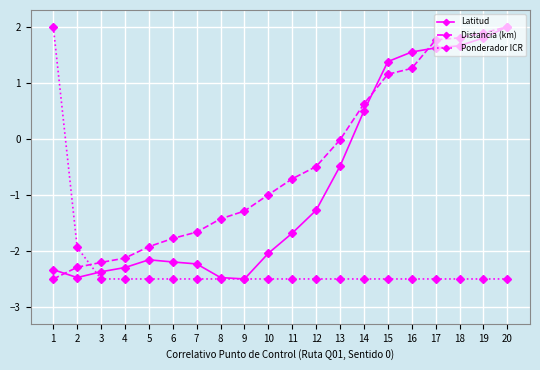

Which category has the highest value in the Latitud series?

20